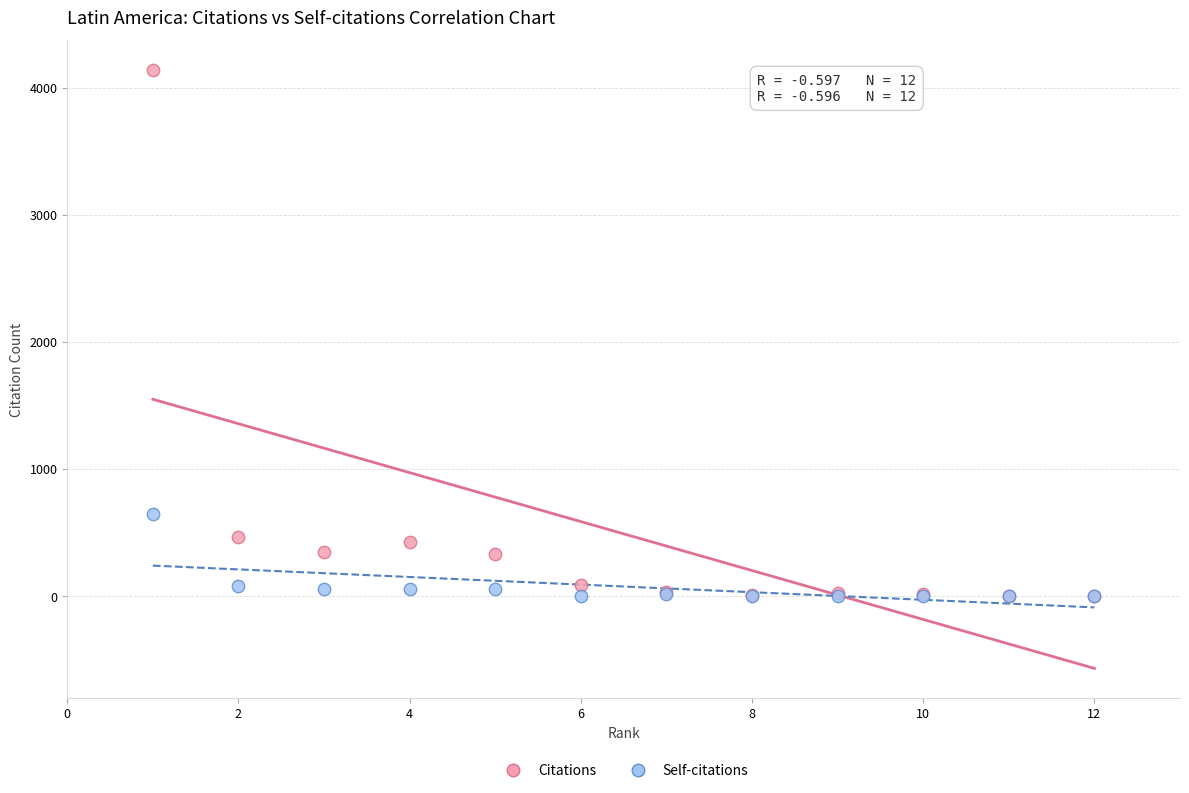

Across all series, what Y value is closest to 2070?

644